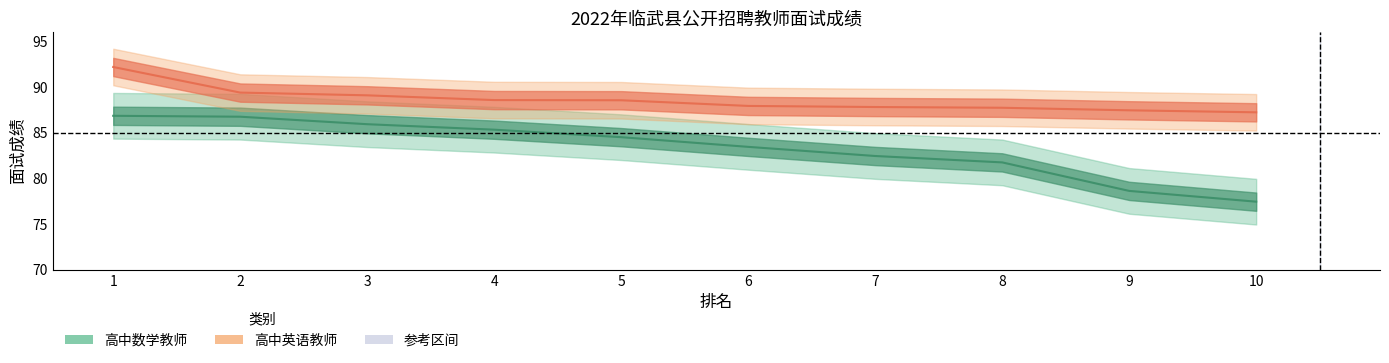

Which series has the largest range (max minus min)?

高中数学教师